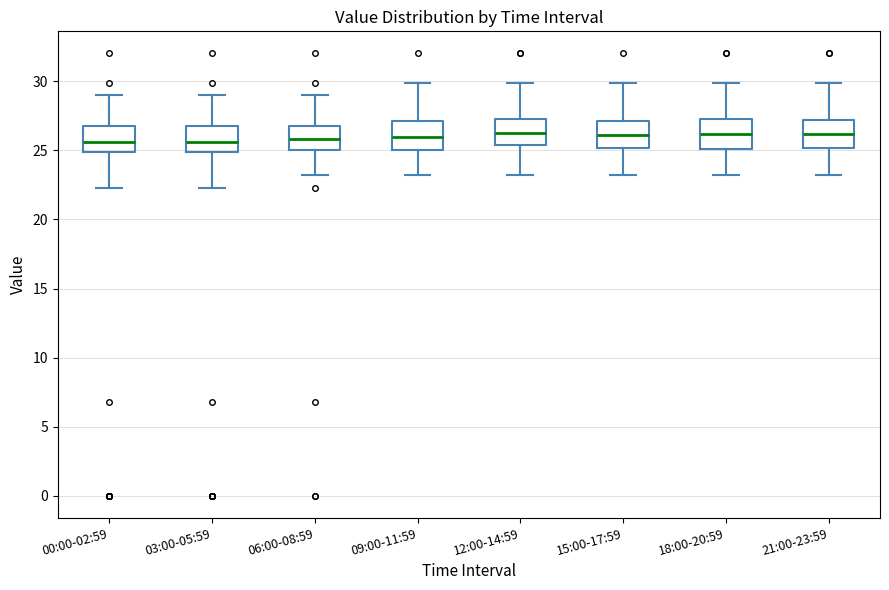

Reading left to right, read every box against the y-axis: the position of its median line, the range the box covers, and the ends of its whiskers. The values are not printed on the chart, so give them approximately, as read against the axis.

00:00-02:59: median 25.5, box 25.0 to 27.0, whiskers 22.5 to 29.0
03:00-05:59: median 25.5, box 25.0 to 27.0, whiskers 22.5 to 29.0
06:00-08:59: median 26.0, box 25.0 to 27.0, whiskers 23.5 to 29.0
09:00-11:59: median 26.0, box 25.0 to 27.0, whiskers 23.5 to 30.0
12:00-14:59: median 26.0, box 25.5 to 27.5, whiskers 23.5 to 30.0
15:00-17:59: median 26.0, box 25.0 to 27.0, whiskers 23.5 to 30.0
18:00-20:59: median 26.0, box 25.0 to 27.5, whiskers 23.5 to 30.0
21:00-23:59: median 26.0, box 25.0 to 27.0, whiskers 23.5 to 30.0